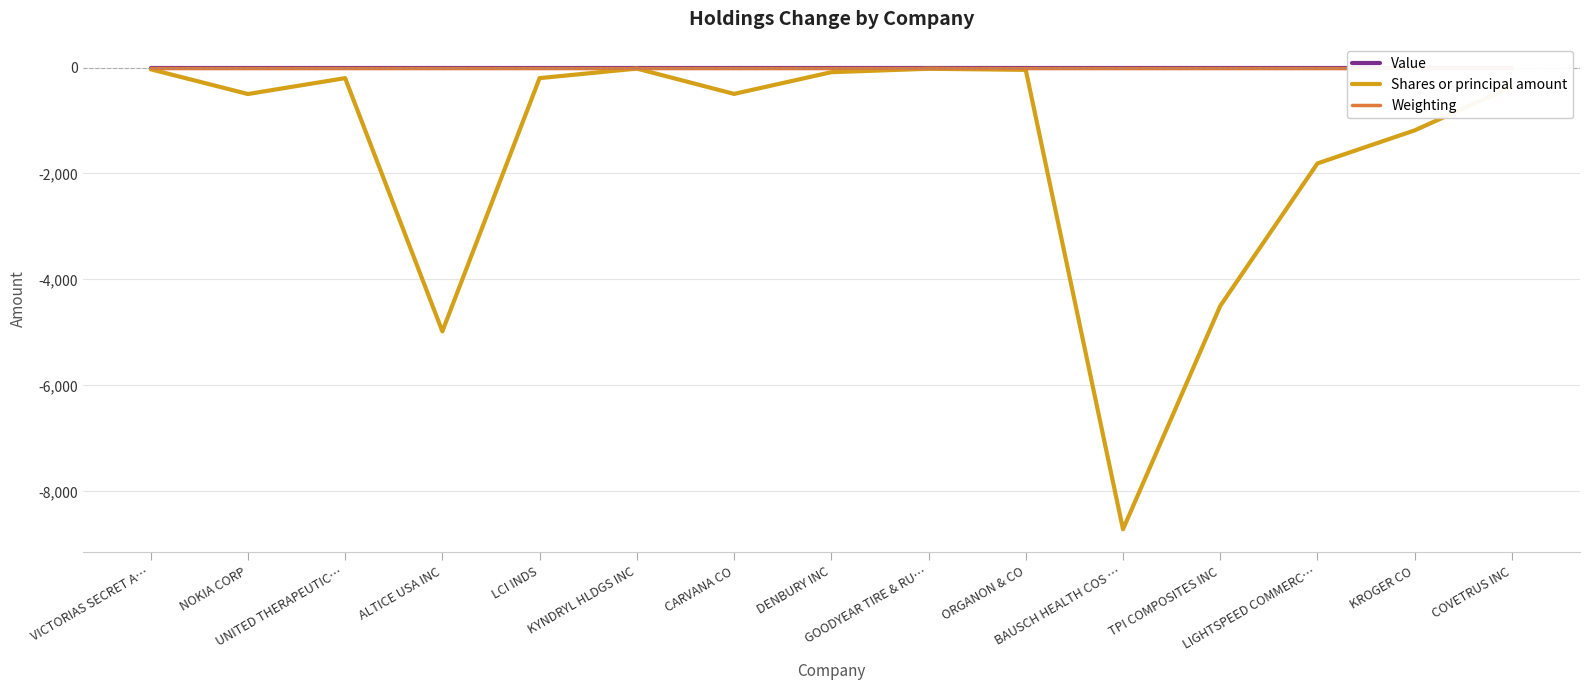

List the labels in order of Shares or principal amount value, largest first.

KYNDRYL HLDGS INC, GOODYEAR TIRE & RU…, VICTORIAS SECRET A…, ORGANON & CO, DENBURY INC, UNITED THERAPEUTIC…, LCI INDS, COVETRUS INC, CARVANA CO, NOKIA CORP, KROGER CO, LIGHTSPEED COMMERC…, TPI COMPOSITES INC, ALTICE USA INC, BAUSCH HEALTH COS …